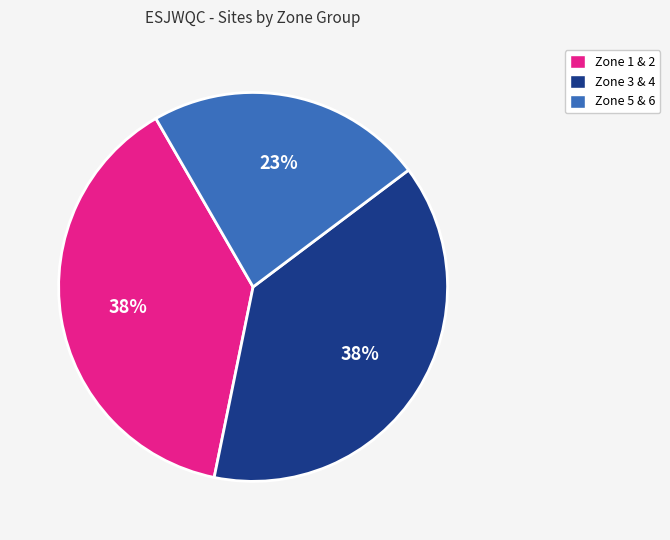

To the nearest percent, what is the difference between the Zone 5 & 6 and Zone 1 & 2 slice percentages?

15%